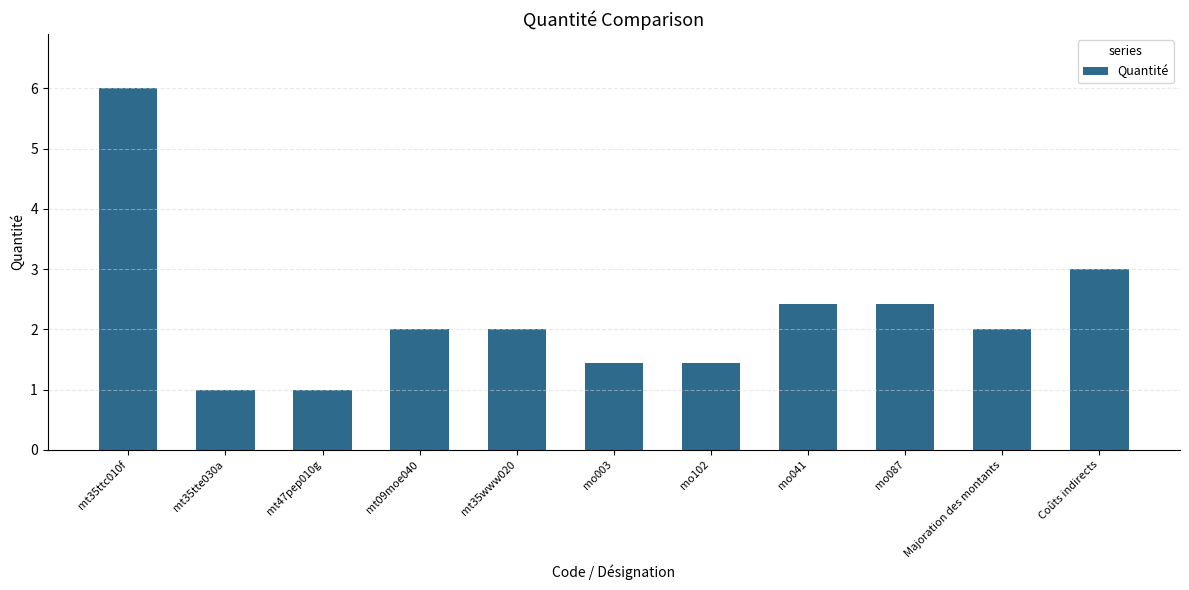

The value at mt35ttc010f is 6.0. True or false?

True